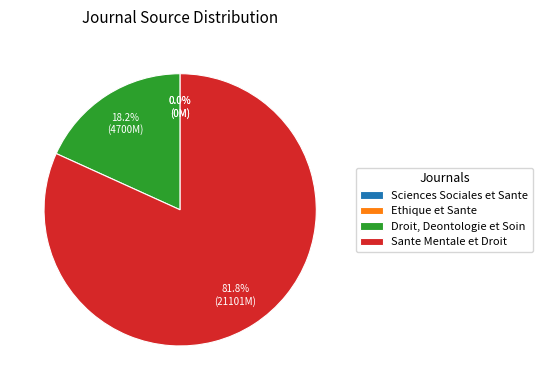

To the nearest percent, what is the average slice percentage?

25%